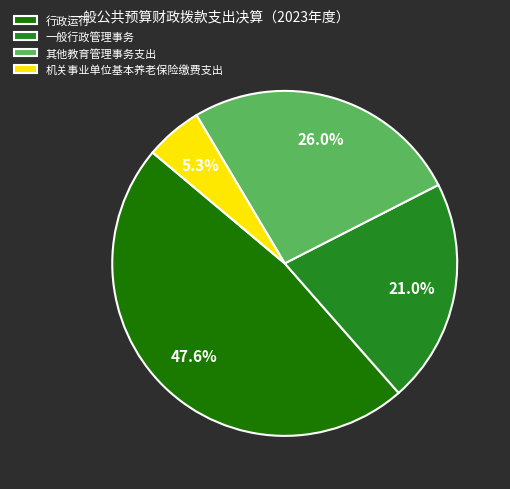

Which slice is the largest?

行政运行